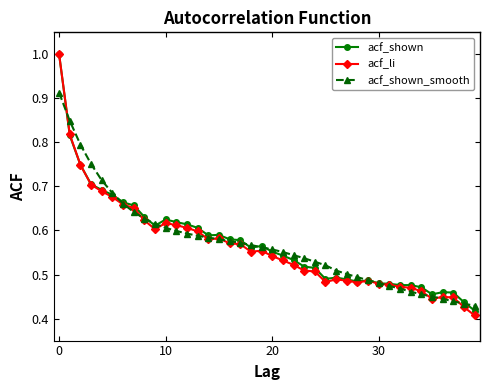

What is the maximum value shown in the chart?

1.0